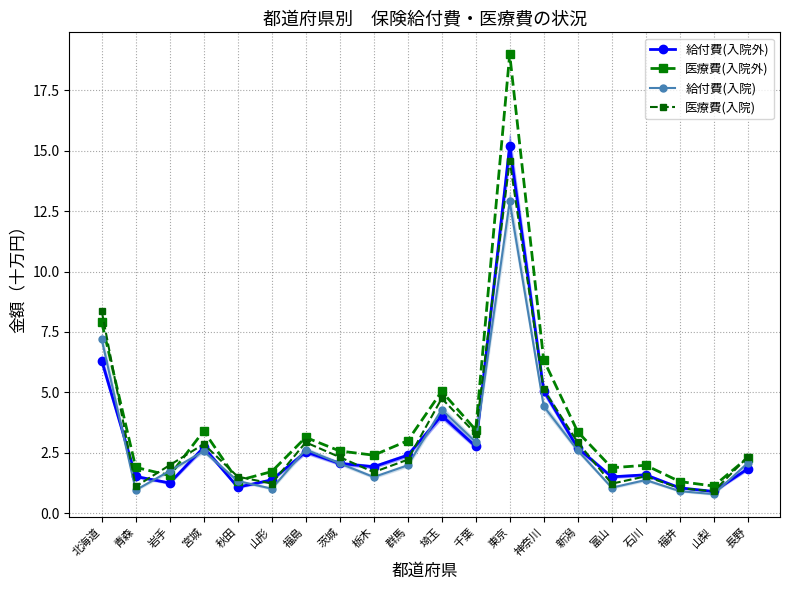

Rank the series by their maximum value, from lowest to highest.

給付費(入院), 医療費(入院), 給付費(入院外), 医療費(入院外)